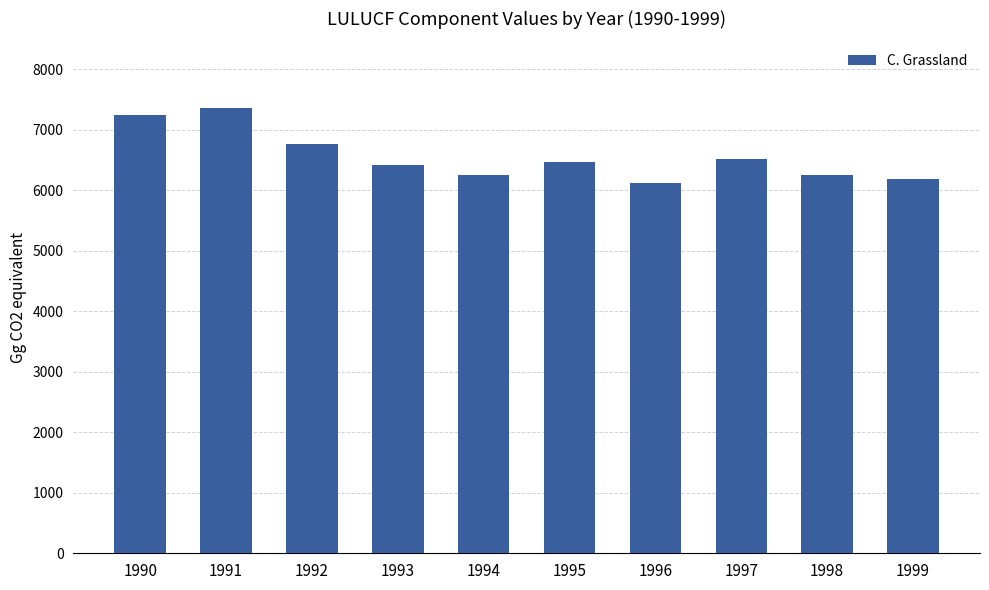

What is the value of the 10th bar from the left?

6186.4